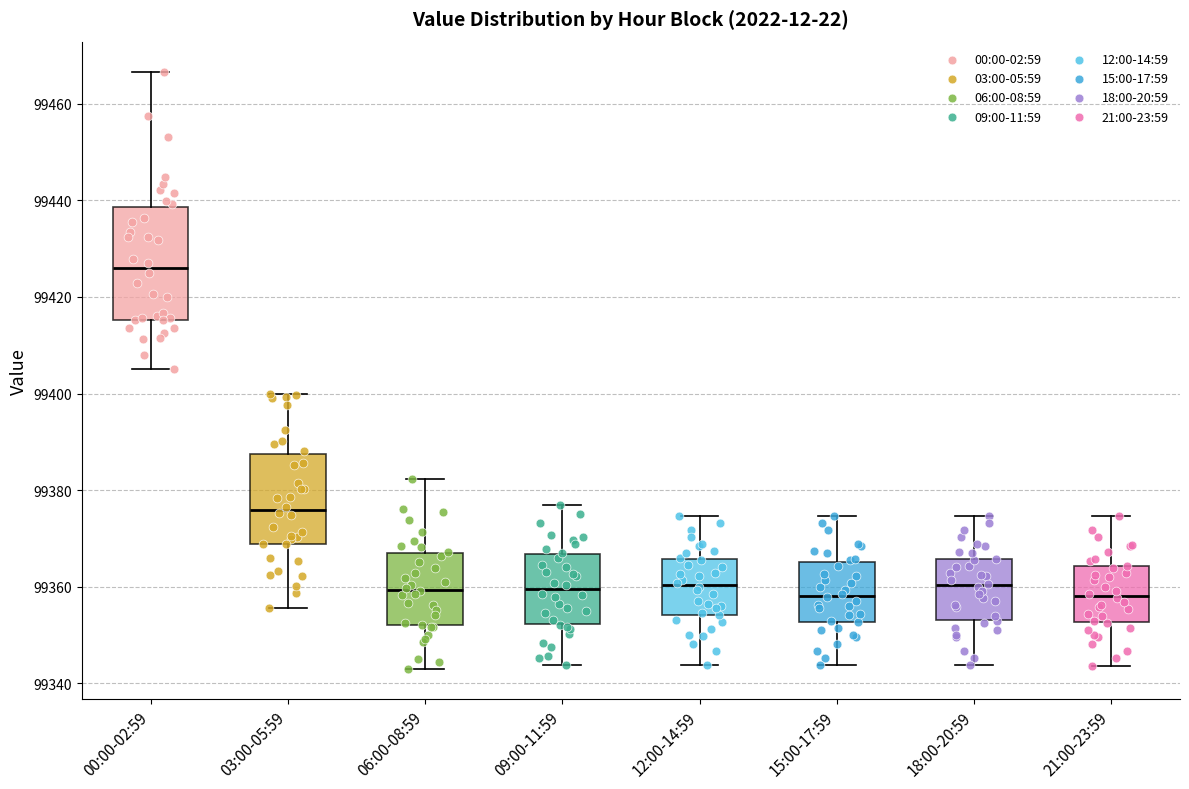

Comparing the boxes themselves (not the whiskers), which one is the tallest?

00:00-02:59